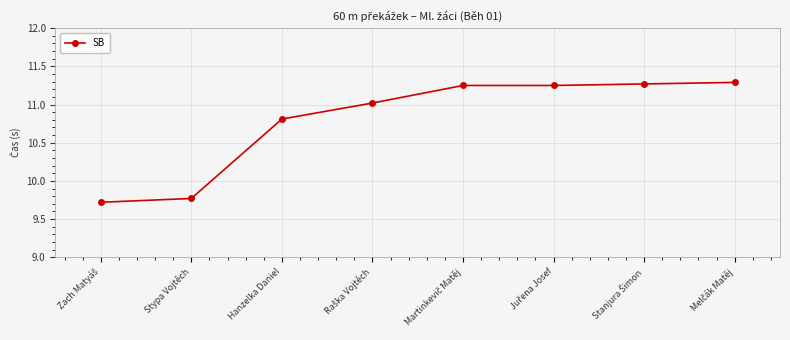

What is the sum of all values?

86.4